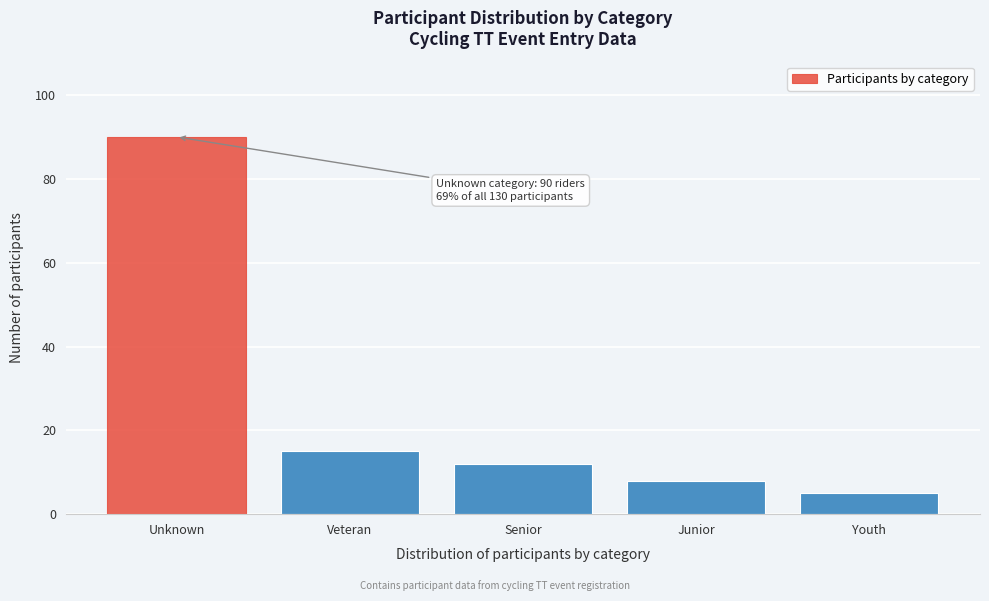

Reading left to right, what are all the values shown in this chart?

Unknown=90	Veteran=15	Senior=12	Junior=8	Youth=5